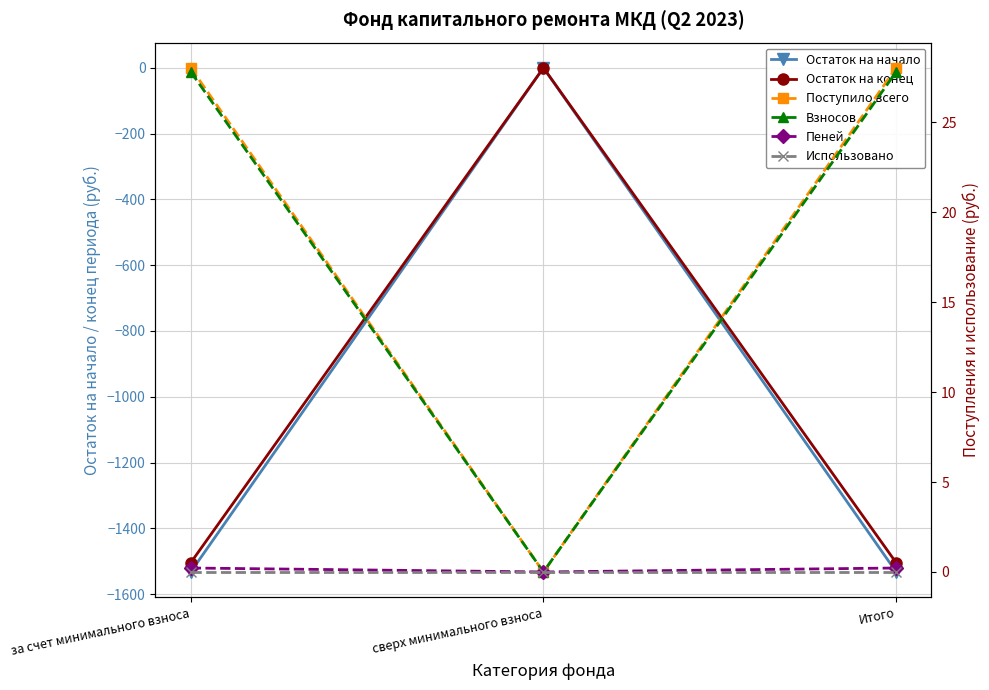

At за счет минимального взноса, list the series in order from smallest to largest.

Остаток на начало, Остаток на конец, Использовано, Пеней, Взносов, Поступило всего